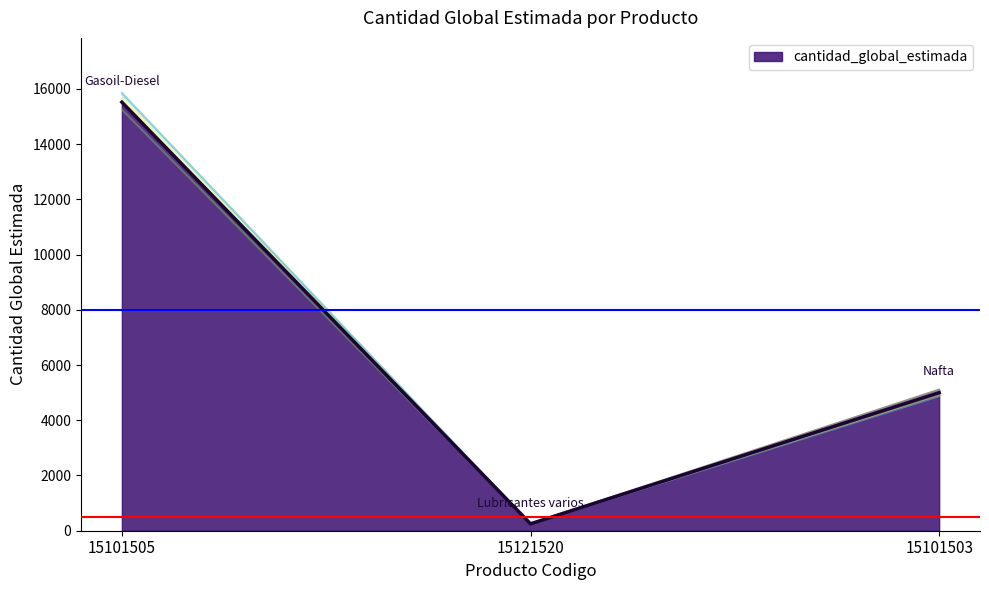

Is it true that the value at 15121520 is 250?

True